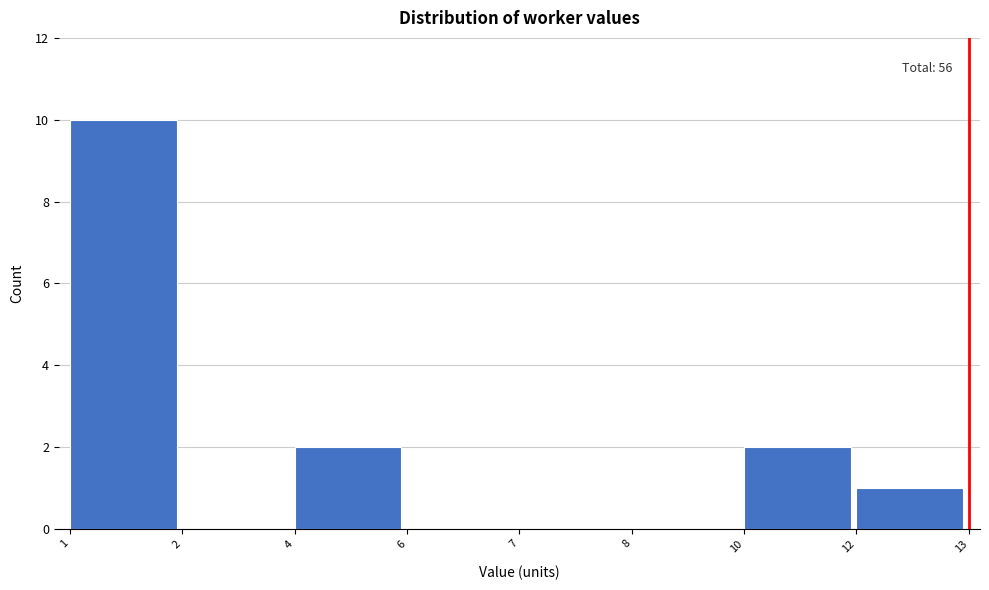

Reading right to left, list all the values displayed in this chart.

12=1	10=2	8=0	7=0	6=0	4=2	2=0	1=10